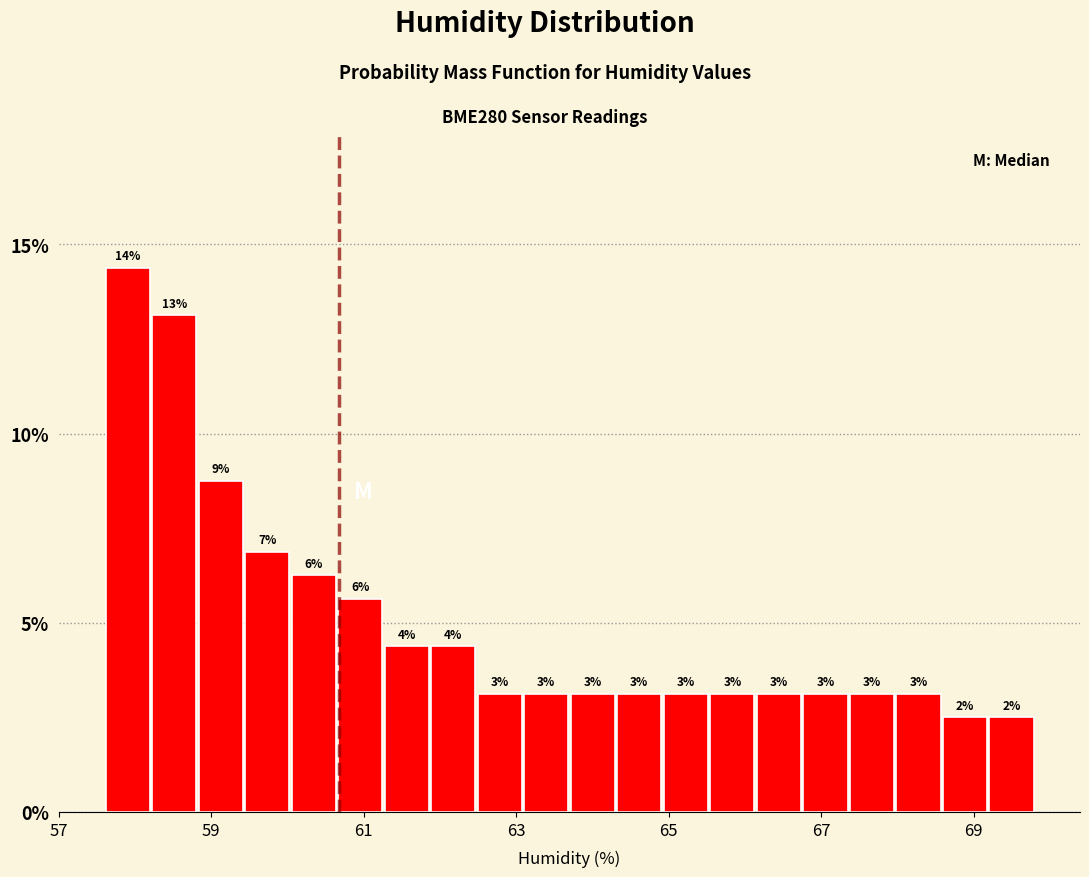

Read against the x-axis, roughly where is the centre of the tallest bar?

58.0